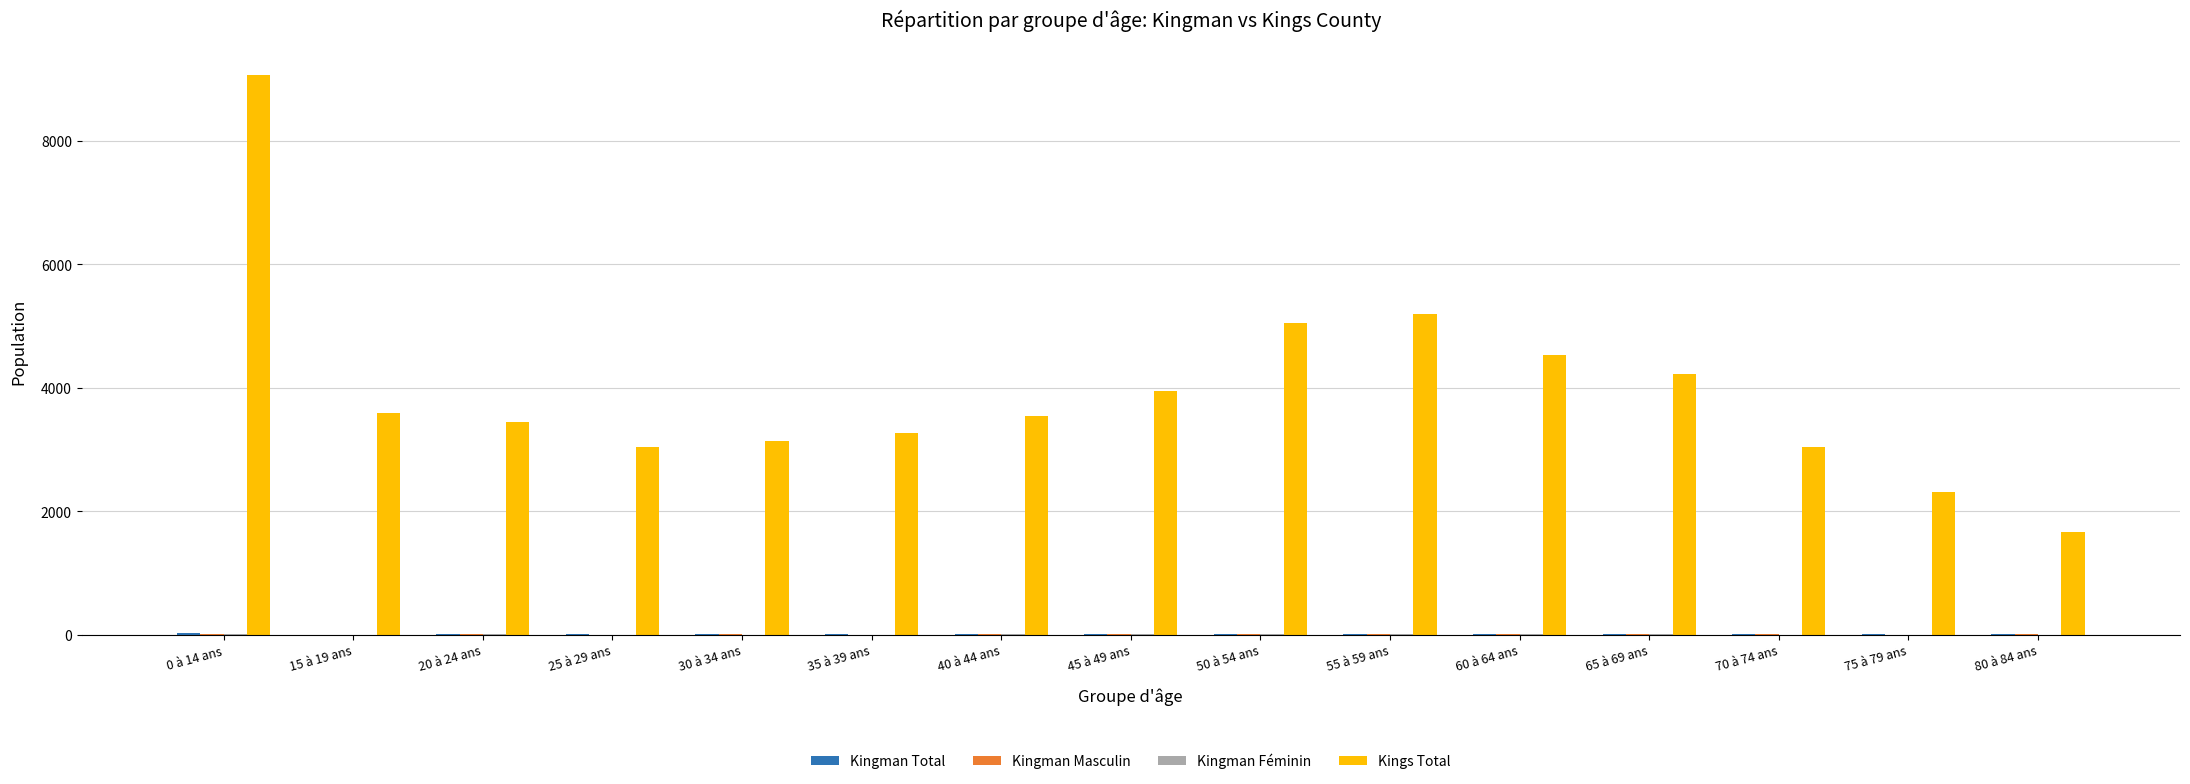

Which series has the largest total across all categories?

Kings Total